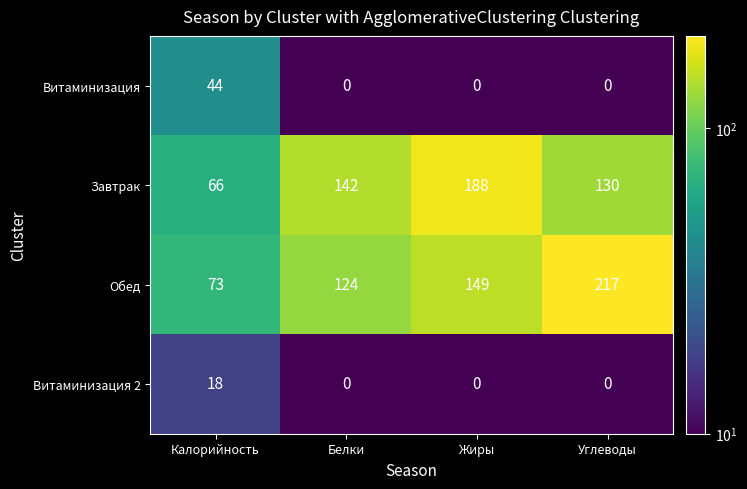

What is the difference between the highest and lowest values at Жиры?

188